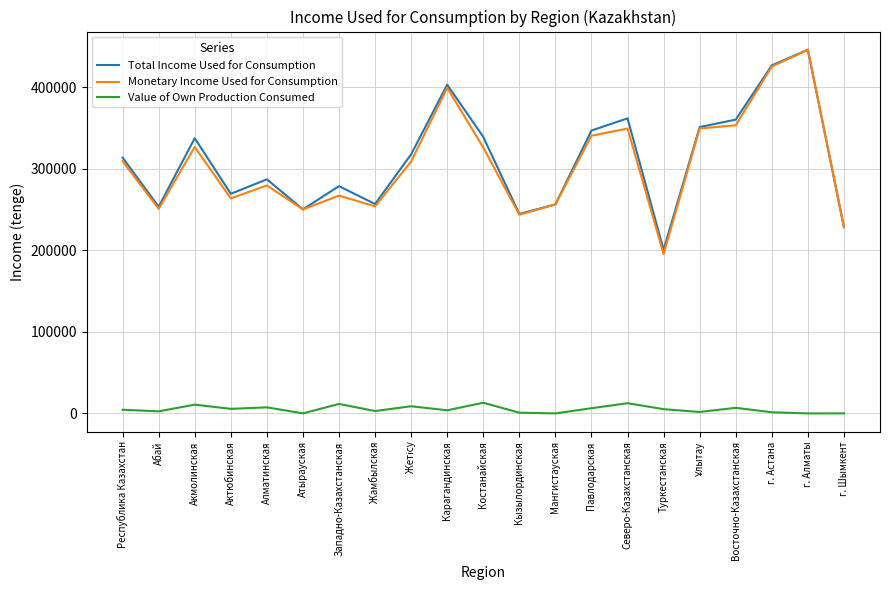

Which category has the lowest value in the Total Income Used for Consumption series?

Туркестанская